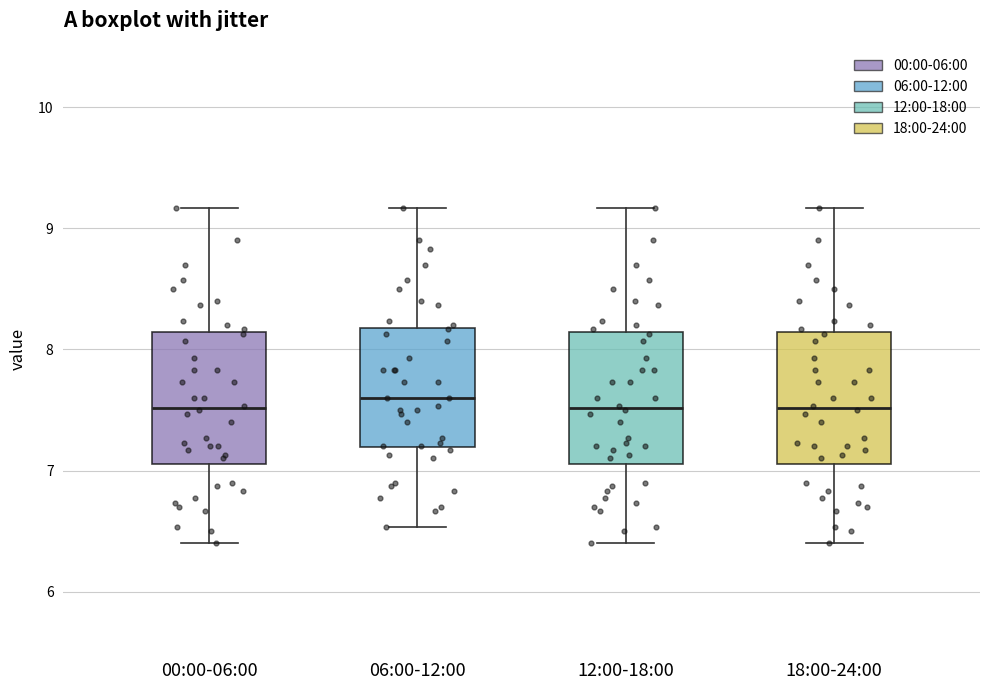

Reading left to right, transcribe this box plot: for each box, give where its median line is, the range the box spans, and where its two whiskers end, as read against the y-axis. The values are not printed on the chart, so give them approximately, as read against the axis.

00:00-06:00: median 7.5, box 7.1 to 8.1, whiskers 6.4 to 9.2
06:00-12:00: median 7.6, box 7.2 to 8.2, whiskers 6.5 to 9.2
12:00-18:00: median 7.5, box 7.1 to 8.1, whiskers 6.4 to 9.2
18:00-24:00: median 7.5, box 7.1 to 8.1, whiskers 6.4 to 9.2